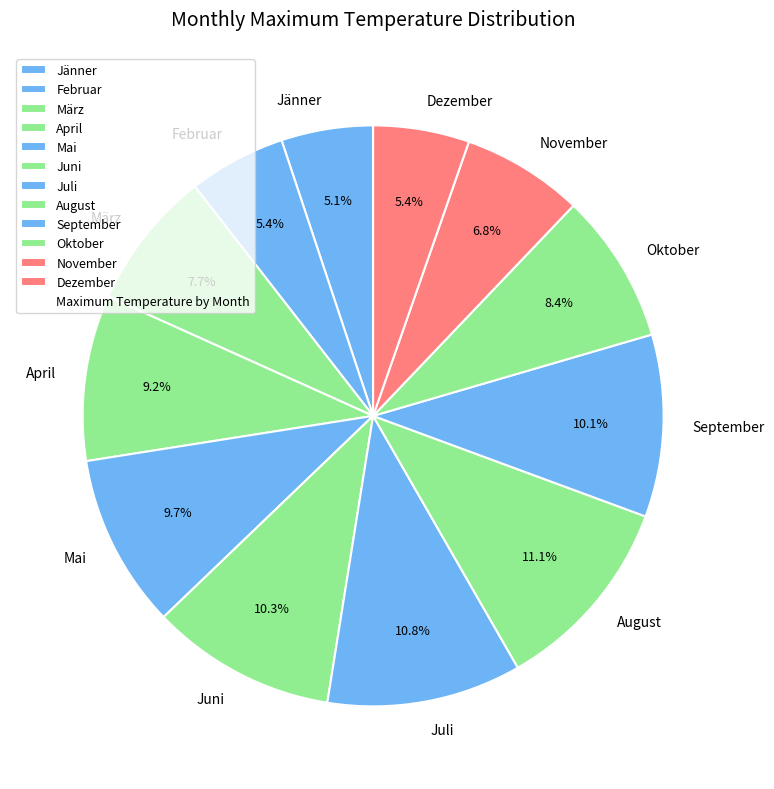

What is the ratio of the value at Oktober to the value at März?

1.1